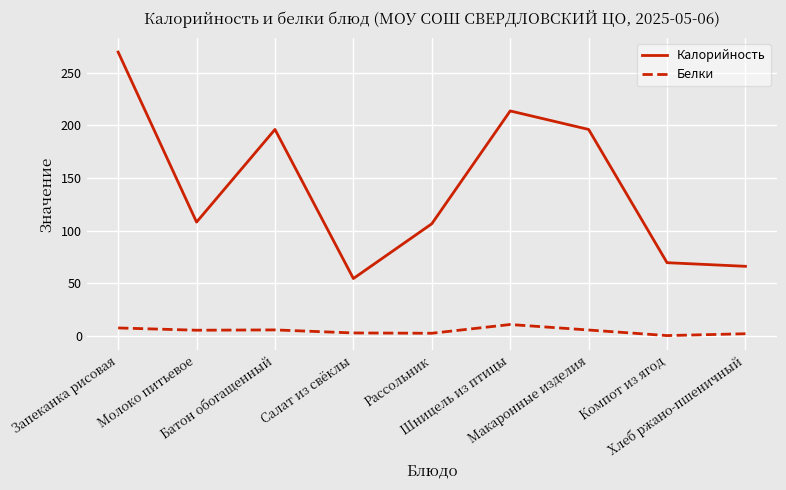

List the series in order of their peak value, highest first.

Калорийность, Белки